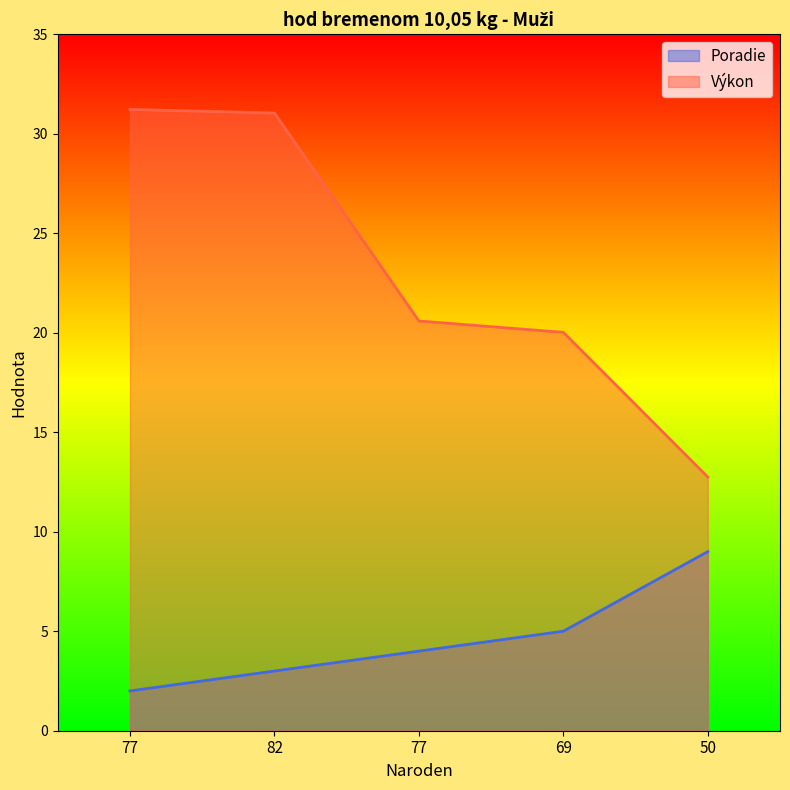

What is the label of the 4th point from the right?

82